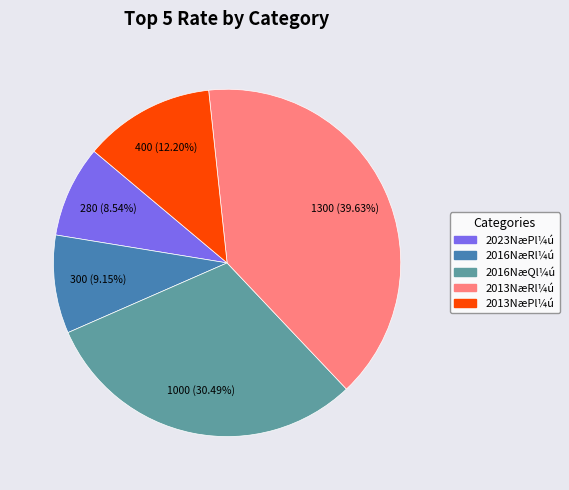

Does any single category account for the majority?

No